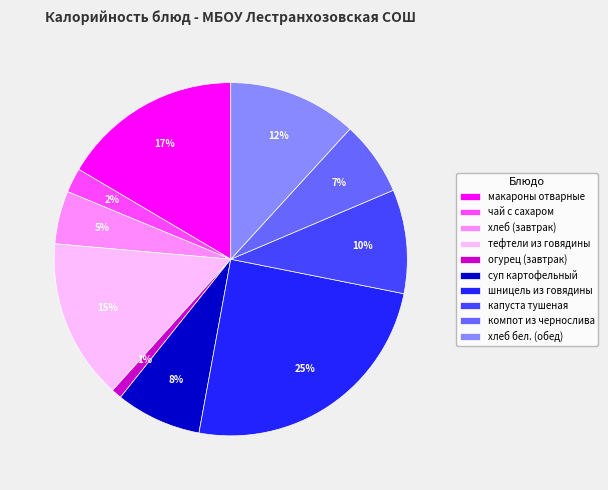

To the nearest percent, what is the difference between the largest and smallest slice percentages?

24%